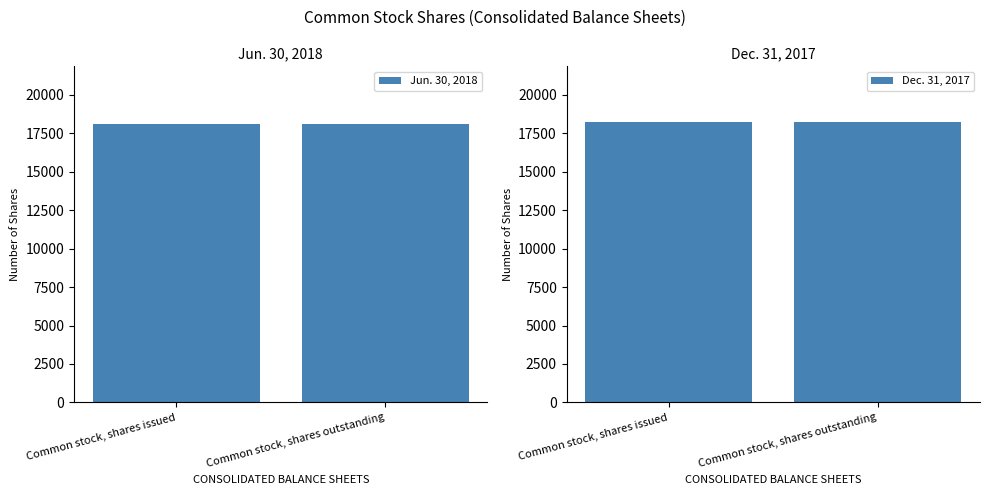

What position from the right is Common stock, shares issued?

2